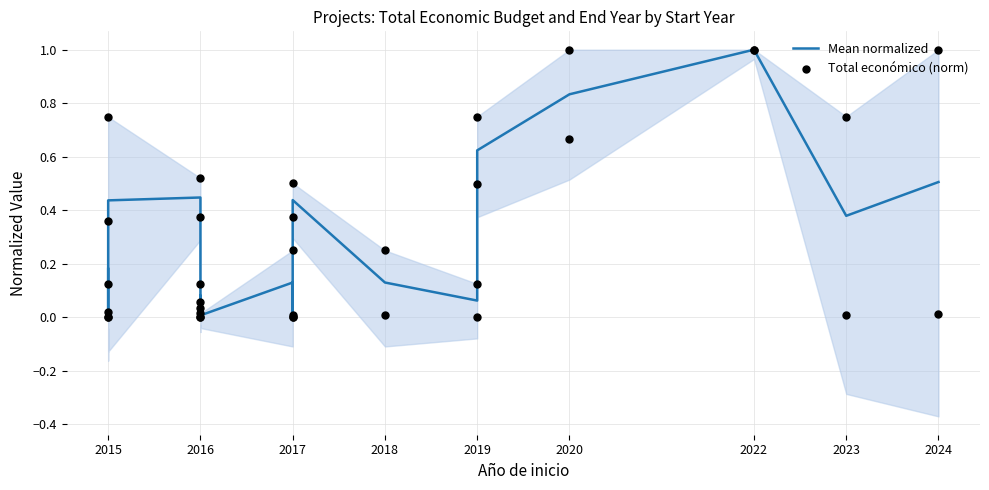

Which series reaches the minimum Y coordinate?

Total económico (norm)